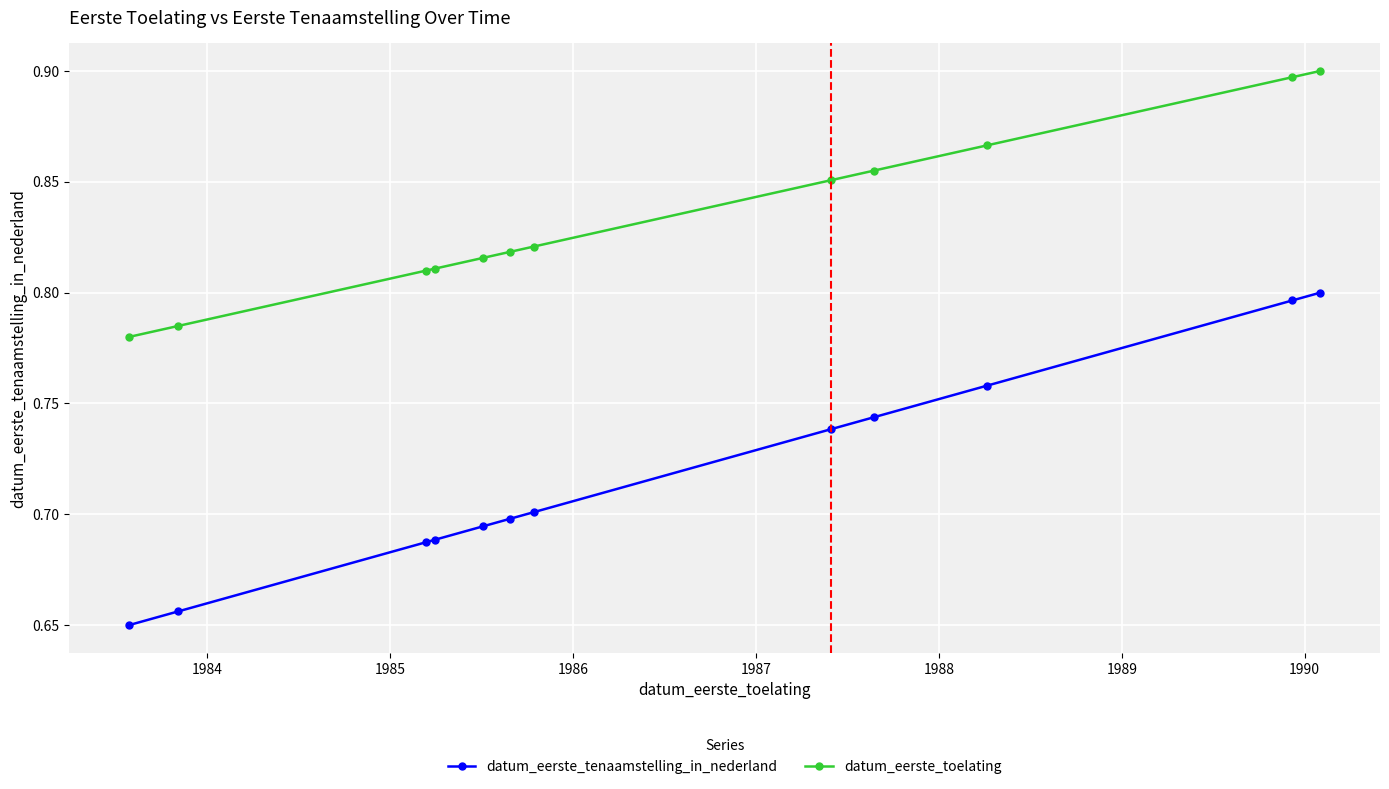

Which series has the largest total across all categories?

datum_eerste_toelating